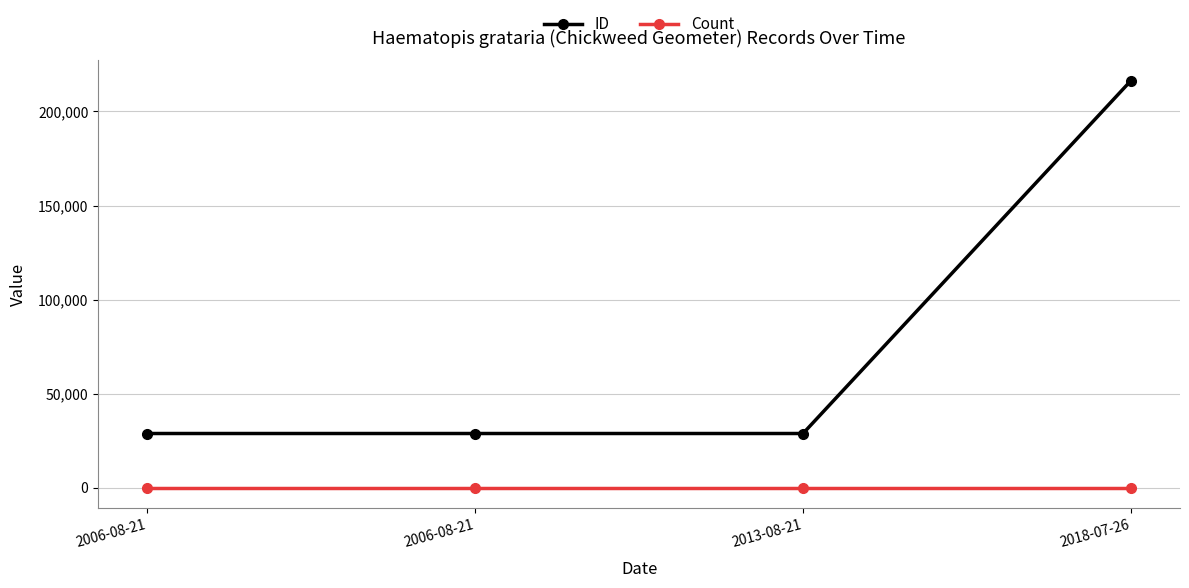

What is the total value across all series at 2013-08-21?

28852